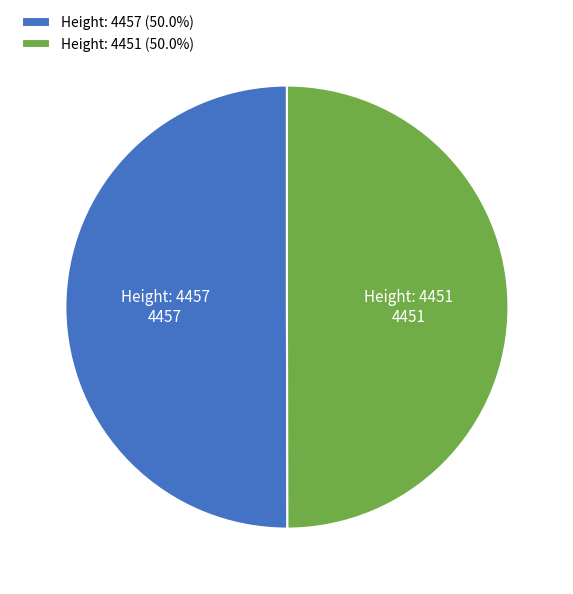

Approximately how many times larger is the value at Height: 4457 compared to Height: 4451?

1.0